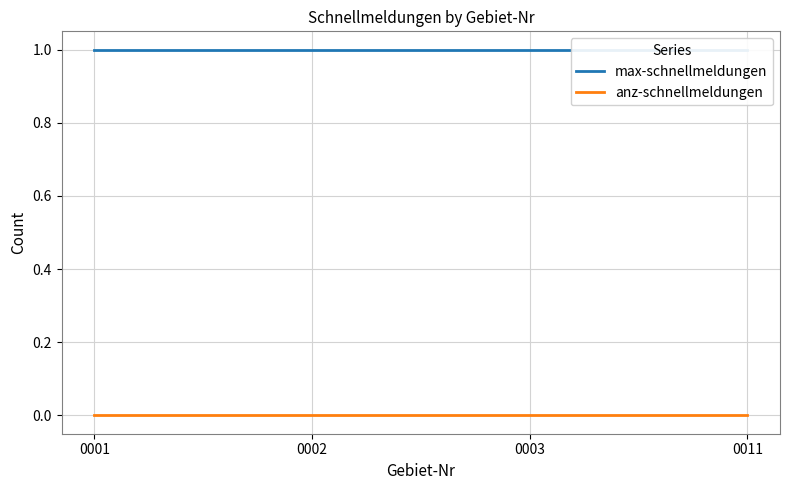

At which category is the sum across all series the highest?

0001